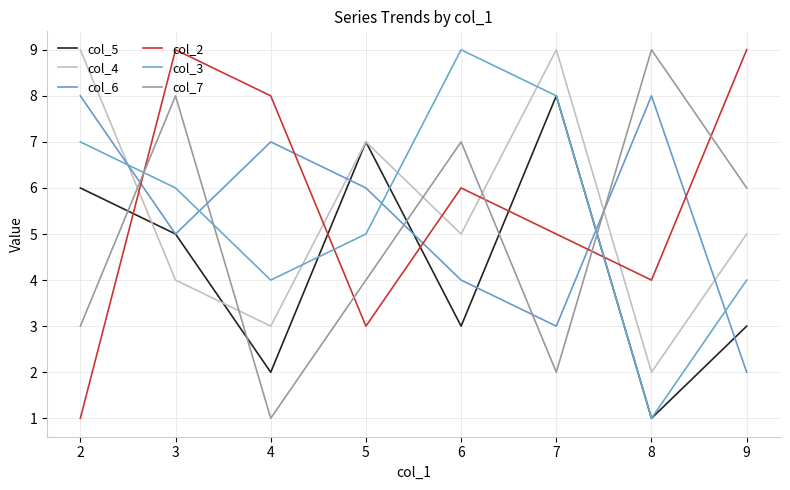

The value of col_7 at 3 is 0. True or false?

False